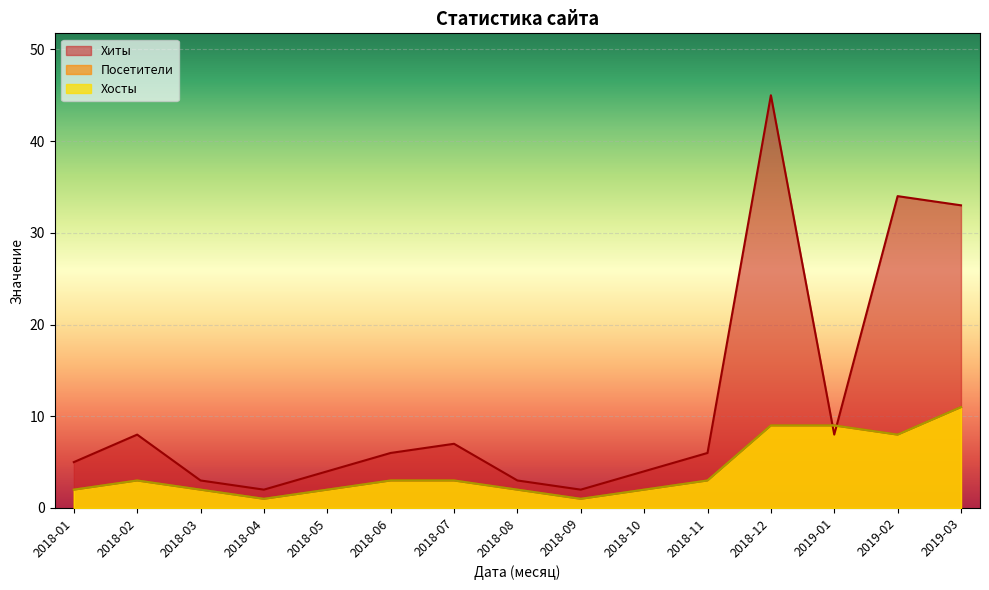

Rank the categories by Посетители value from lowest to highest.

2018-04, 2018-09, 2018-01, 2018-03, 2018-05, 2018-08, 2018-10, 2018-02, 2018-06, 2018-07, 2018-11, 2019-02, 2018-12, 2019-01, 2019-03